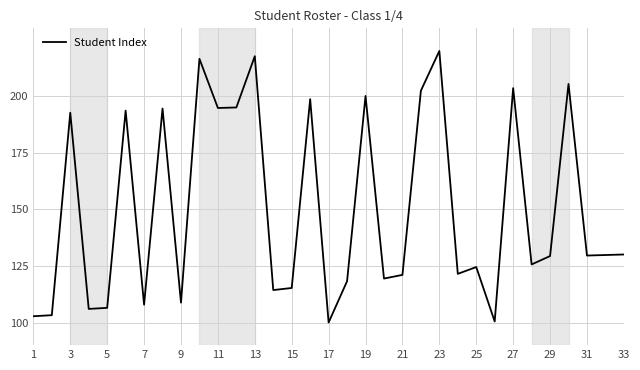

What is the maximum value shown in the chart?

220.0